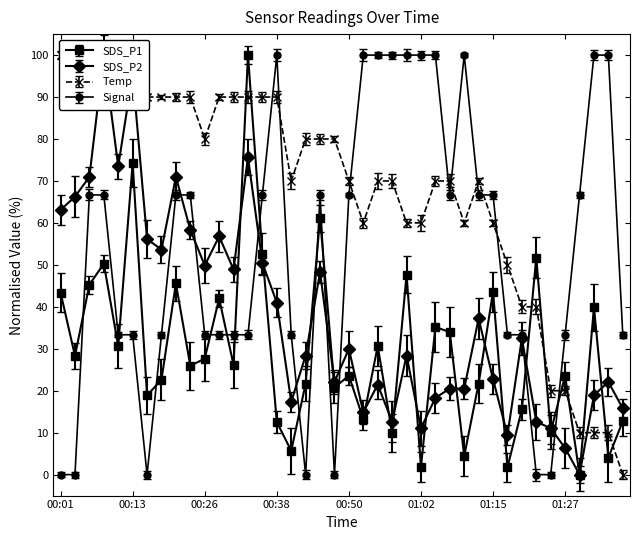

True or false: SDS_P1 has more than 0 points higher than both neighbors.

True